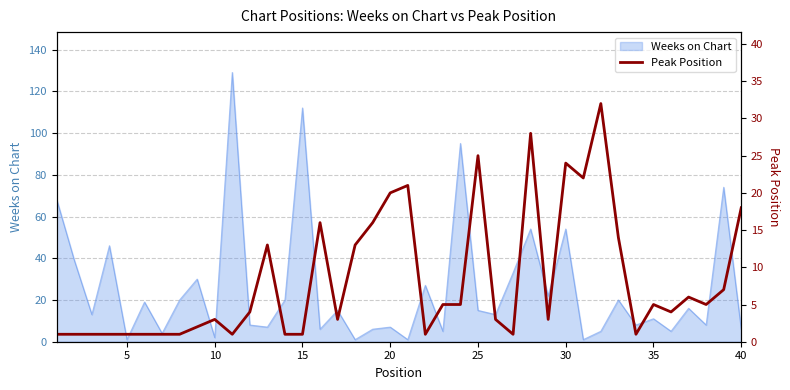

What is the maximum value for Weeks on Chart?

129